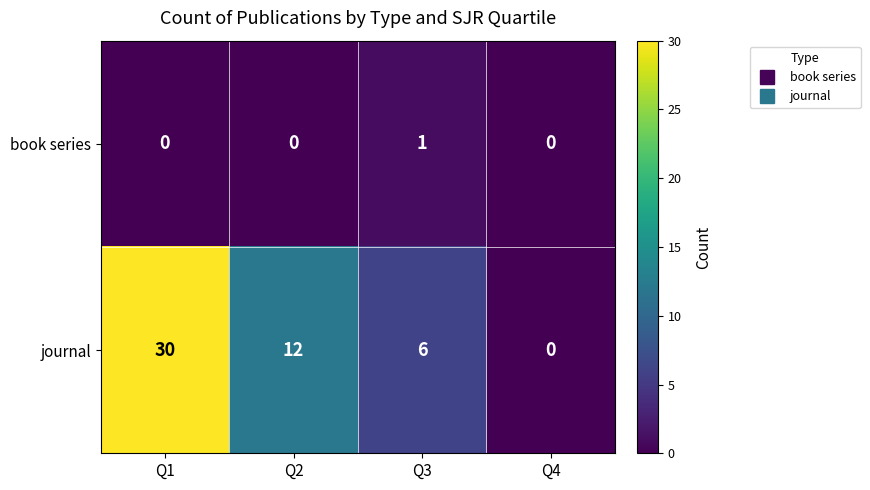

The value of book series at Q4 is 0. True or false?

True